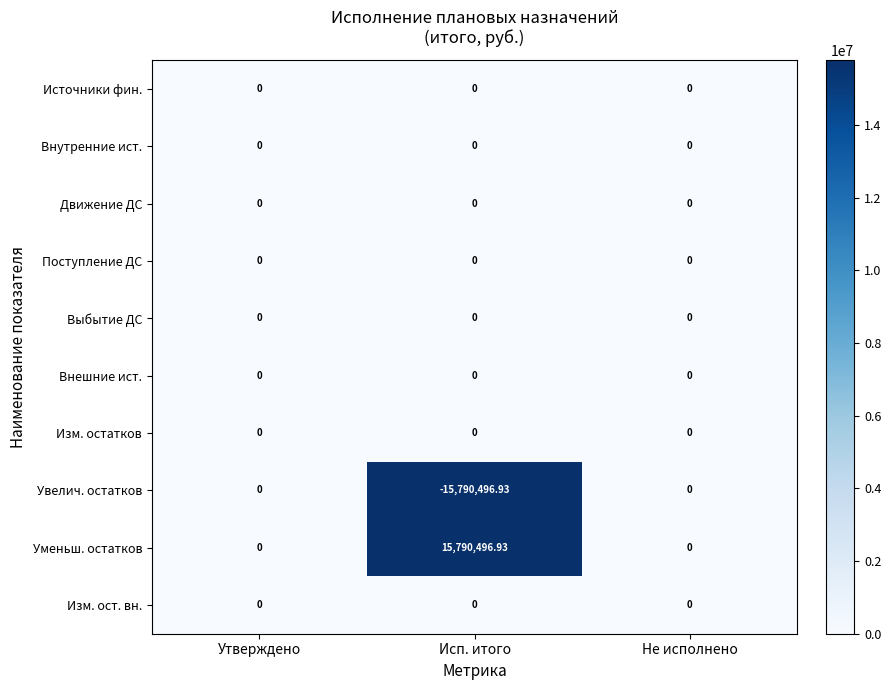

Which label corresponds to the largest value in the chart?

Исп. итого